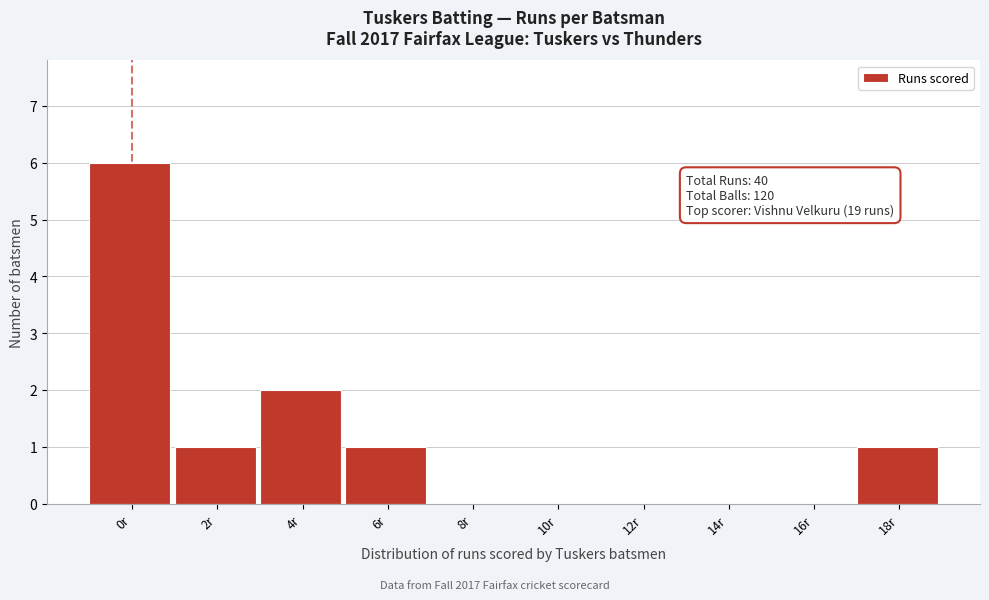

Reading left to right, transcribe all the data shown in this chart.

0r=6	2r=1	4r=2	6r=1	8r=0	10r=0	12r=0	14r=0	16r=0	18r=1